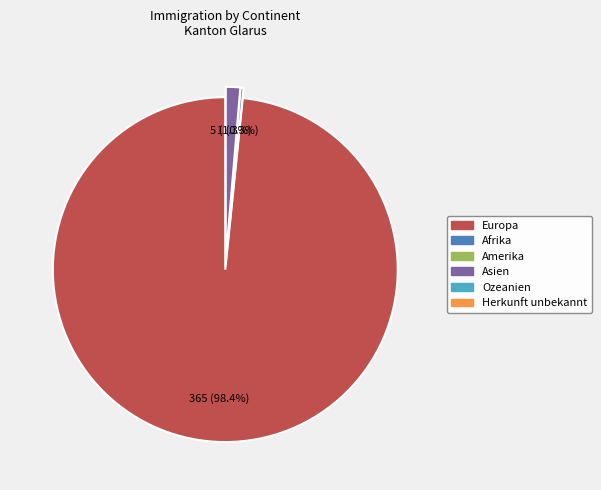

Does any single category account for the majority?

Yes